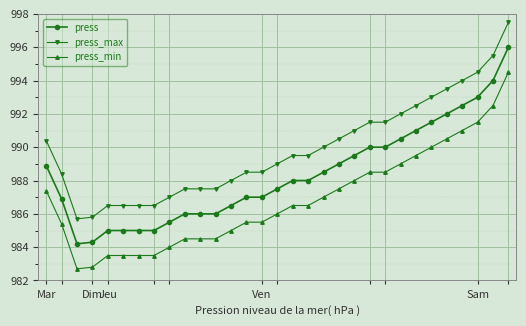

True or false: press_max and press_min cross at least once.

False